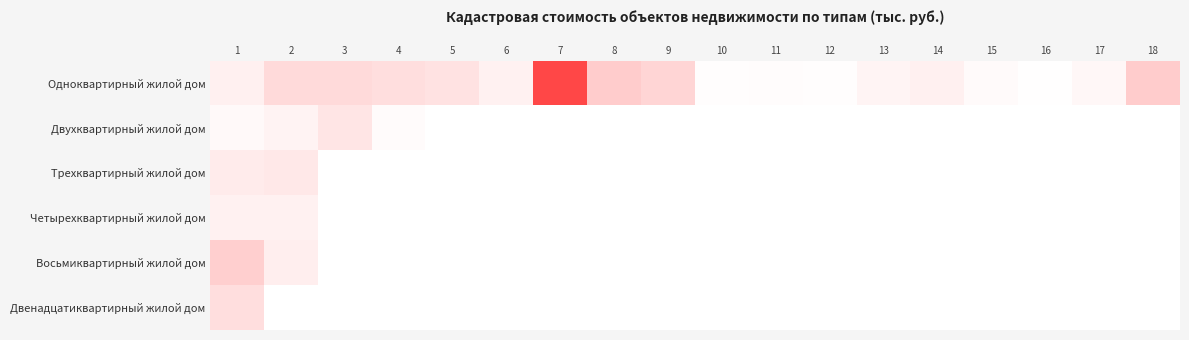

Rank the series by their maximum value, from highest to lowest.

Одноквартирный жилой дом, Восьмиквартирный жилой дом, Двенадцатиквартирный жилой дом, Двухквартирный жилой дом, Трехквартирный жилой дом, Четырехквартирный жилой дом